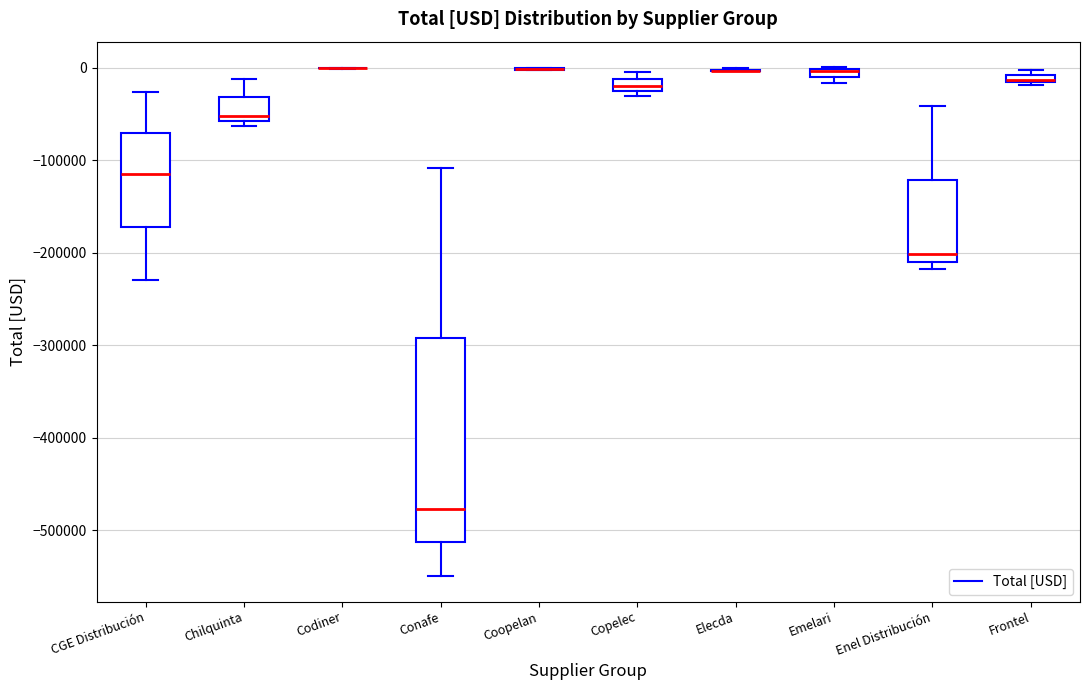

Which box is the tallest, from its lower edge to its upper edge?

Conafe